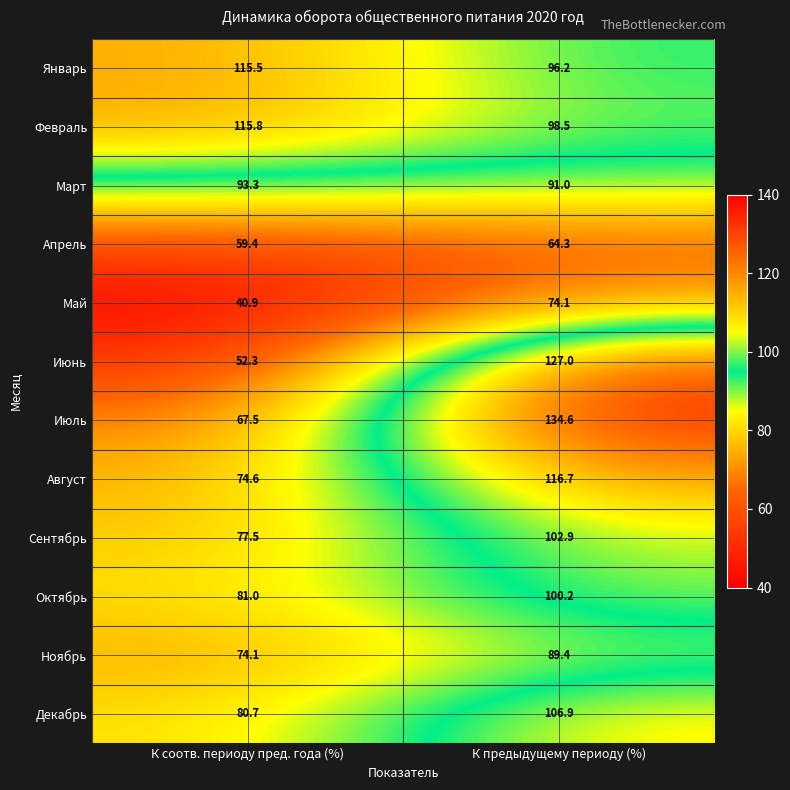

Reading left to right, extract all data points from this chart.

Январь: 115.5	96.2
Февраль: 115.8	98.5
Март: 93.3	91.0
Апрель: 59.4	64.3
Май: 40.9	74.1
Июнь: 52.3	127.0
Июль: 67.5	134.6
Август: 74.6	116.7
Сентябрь: 77.5	102.9
Октябрь: 81.0	100.2
Ноябрь: 74.1	89.4
Декабрь: 80.7	106.9